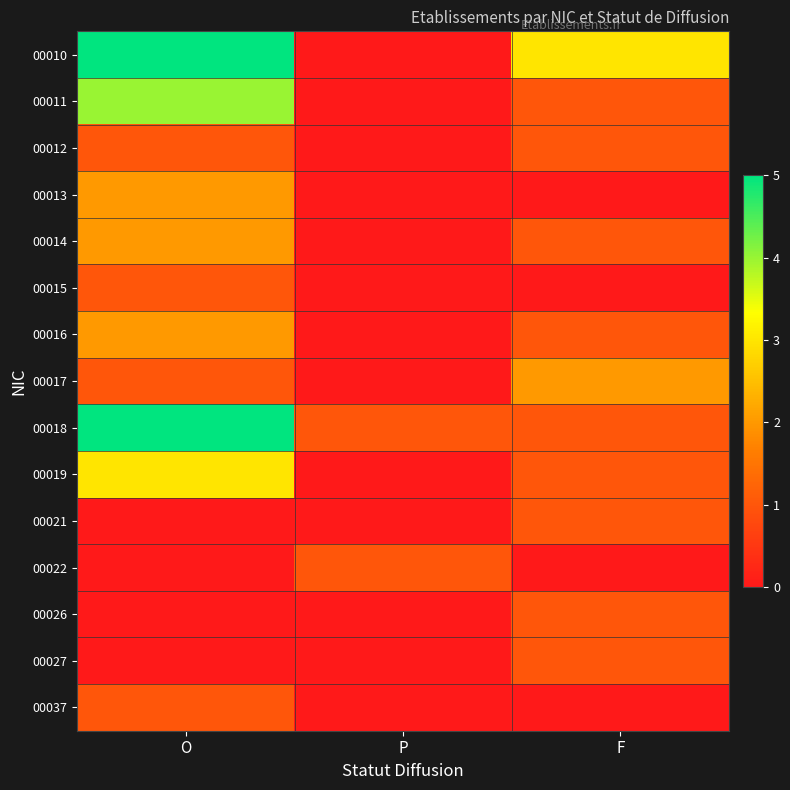

Reading right to left, what are all the values shown in this chart?

00010: F=3	P=0	O=5
00011: F=1	P=0	O=4
00012: F=1	P=0	O=1
00013: F=0	P=0	O=2
00014: F=1	P=0	O=2
00015: F=0	P=0	O=1
00016: F=1	P=0	O=2
00017: F=2	P=0	O=1
00018: F=1	P=1	O=5
00019: F=1	P=0	O=3
00021: F=1	P=0	O=0
00022: F=0	P=1	O=0
00026: F=1	P=0	O=0
00027: F=1	P=0	O=0
00037: F=0	P=0	O=1